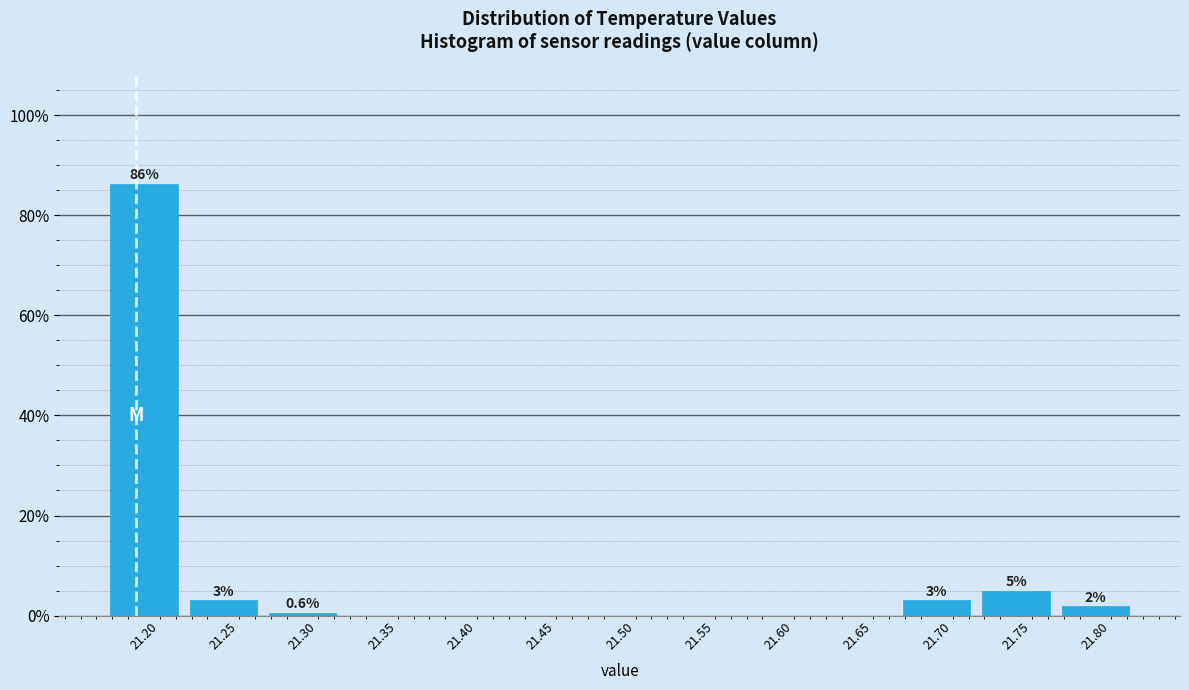

Which range on the x-axis has the tallest bar?

21.17 to 21.22